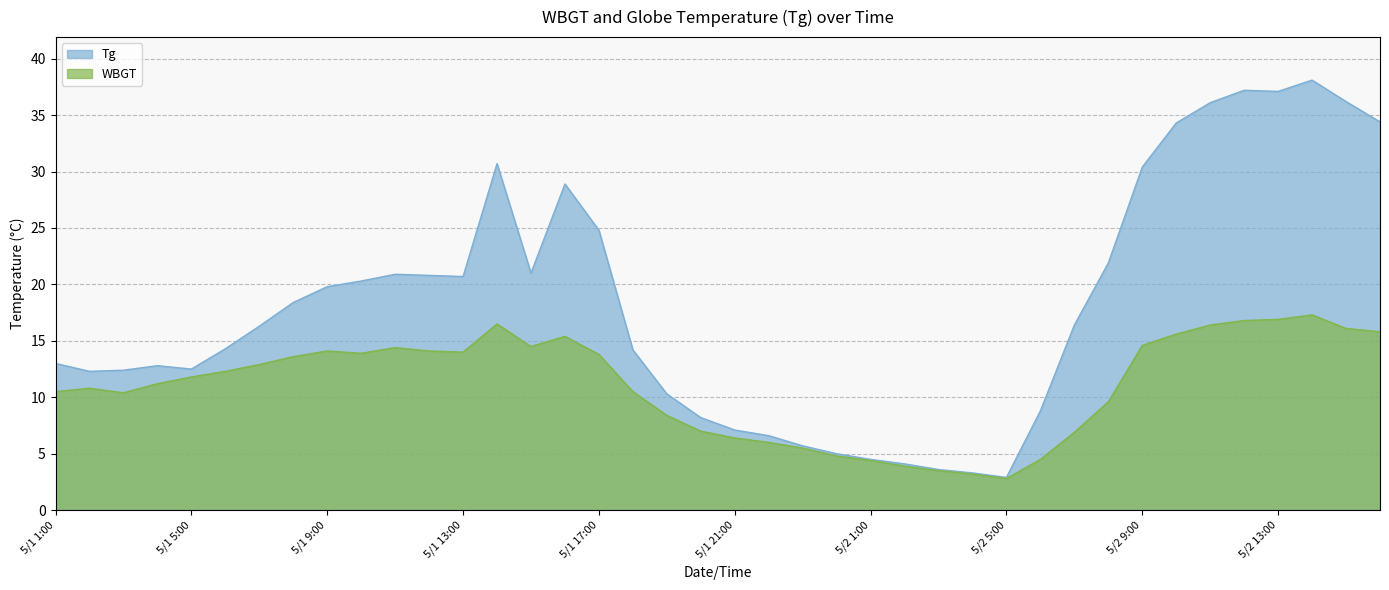

List the series in order of their overall mean, lowest first.

WBGT, Tg